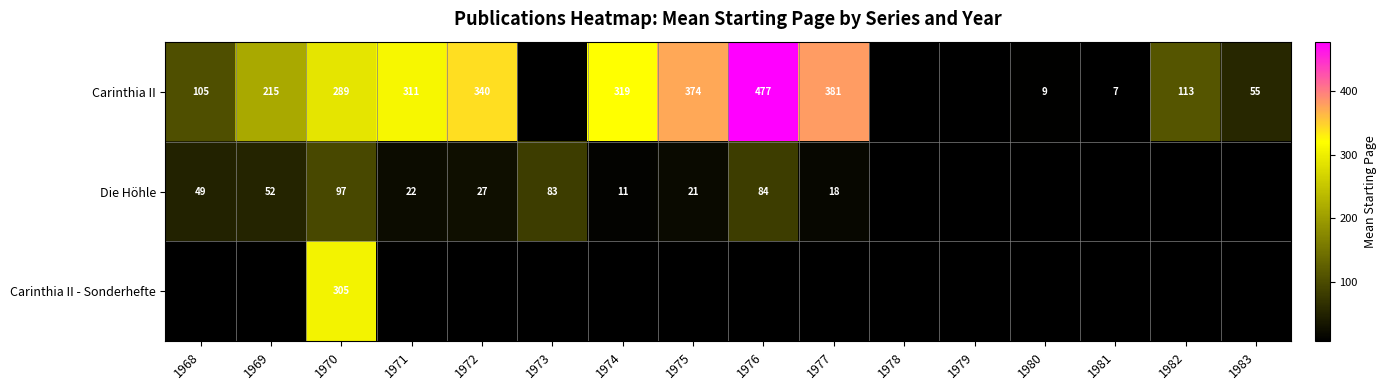

Is it true that Die Höhle equals 97 at 1970?

True